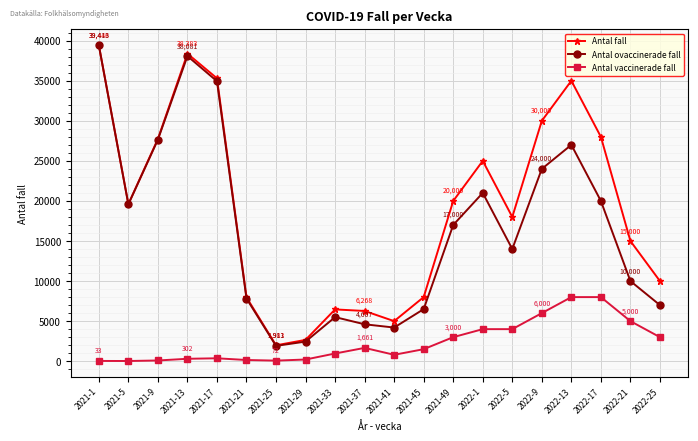

What is the greatest value displayed?

39446